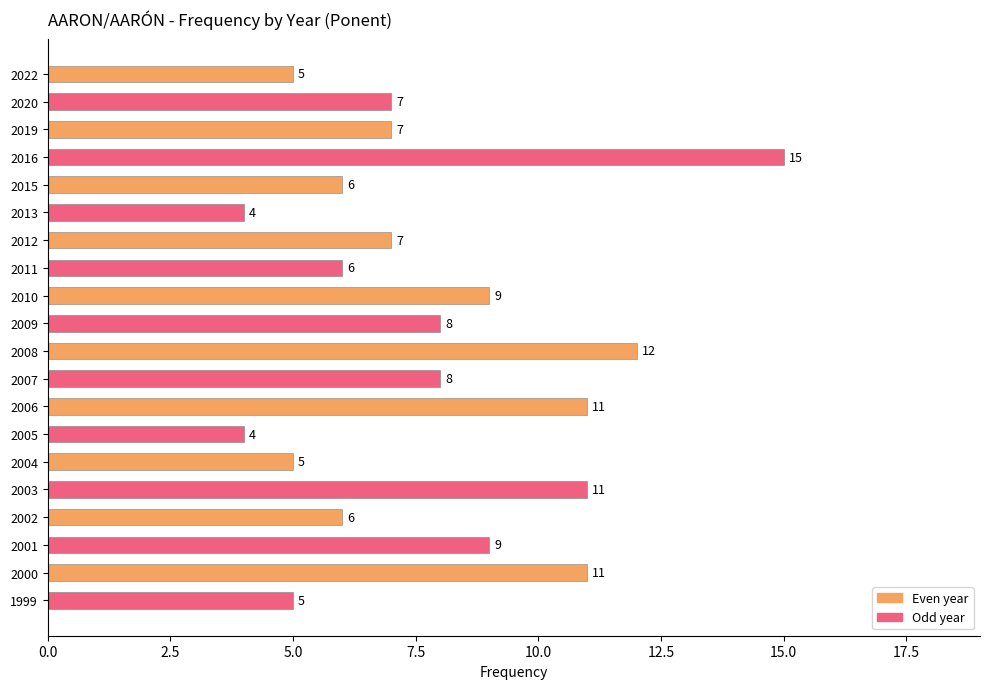

Read the value at 2009, to the nearest 10.

10